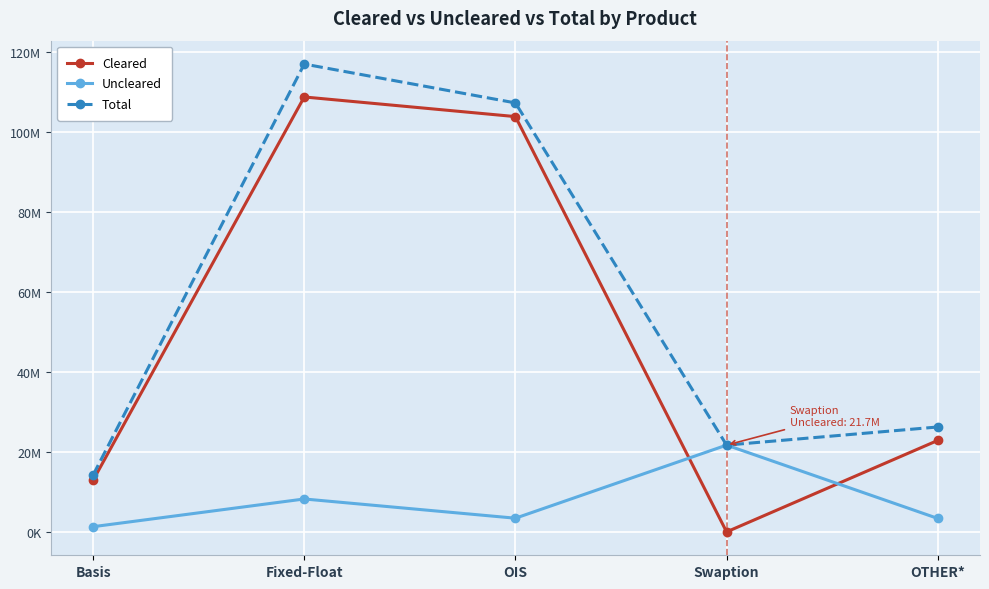

In Total, how many points are lower than both neighbors (excluding endpoints)?

1